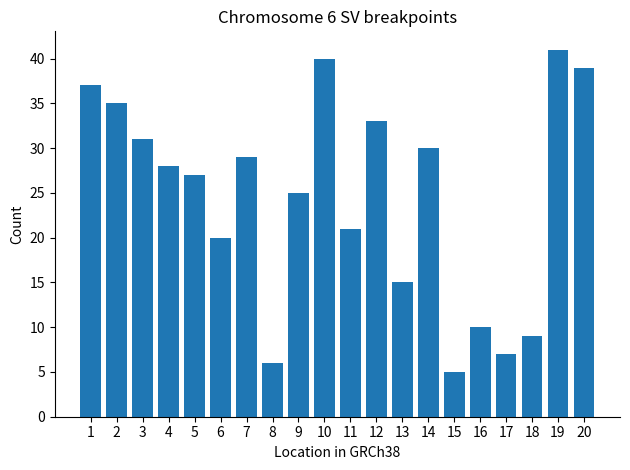

The chart shows a value of 15 at 5. True or false?

False